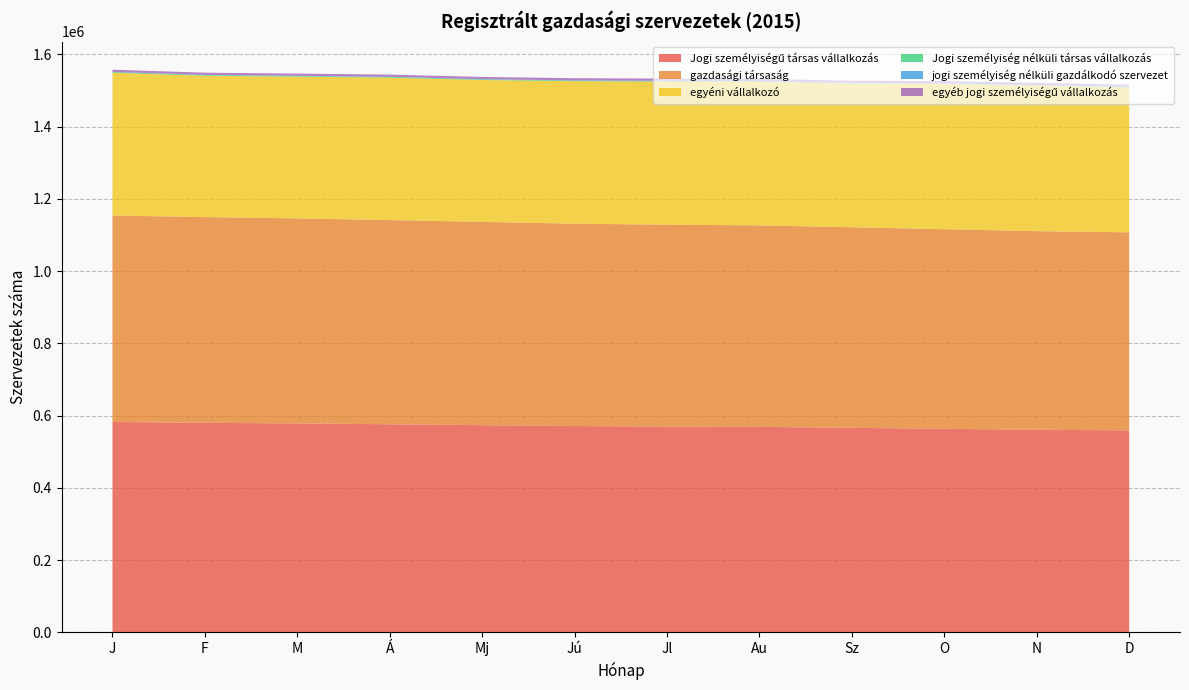

Reading left to right, list all the values displayed in this chart.

Jogi személyiségű társas vállalkozás: J=582216	F=579977	M=578230	Á=575880	Mj=573422	Jú=570945	Jl=569569	Au=568631	Sz=566041	O=563335	N=560650	D=559053
gazdasági társaság: J=571857	F=569576	M=567792	Á=565413	Mj=562916	Jú=560399	Jl=558980	Au=558021	Sz=555407	O=552705	N=550007	D=548355
egyéni vállalkozó: J=395204	F=391510	M=392490	Á=394360	Mj=392908	Jú=394426	Jl=396021	Au=397116	Sz=397436	O=401626	N=402348	D=400493
Jogi személyiség nélküli társas vállalkozás: J=1826	F=1832	M=1823	Á=1821	Mj=1826	Jú=1814	Jl=1815	Au=1813	Sz=1816	O=1809	N=1807	D=1800
jogi személyiség nélküli gazdálkodó szervezet: J=571	F=564	M=557	Á=554	Mj=551	Jú=547	Jl=545	Au=543	Sz=540	O=535	N=531	D=526
egyéb jogi személyiségű vállalkozás: J=6033	F=6027	M=6031	Á=6024	Mj=6030	Jú=6036	Jl=6051	Au=6059	Sz=6061	O=6061	N=6064	D=6089